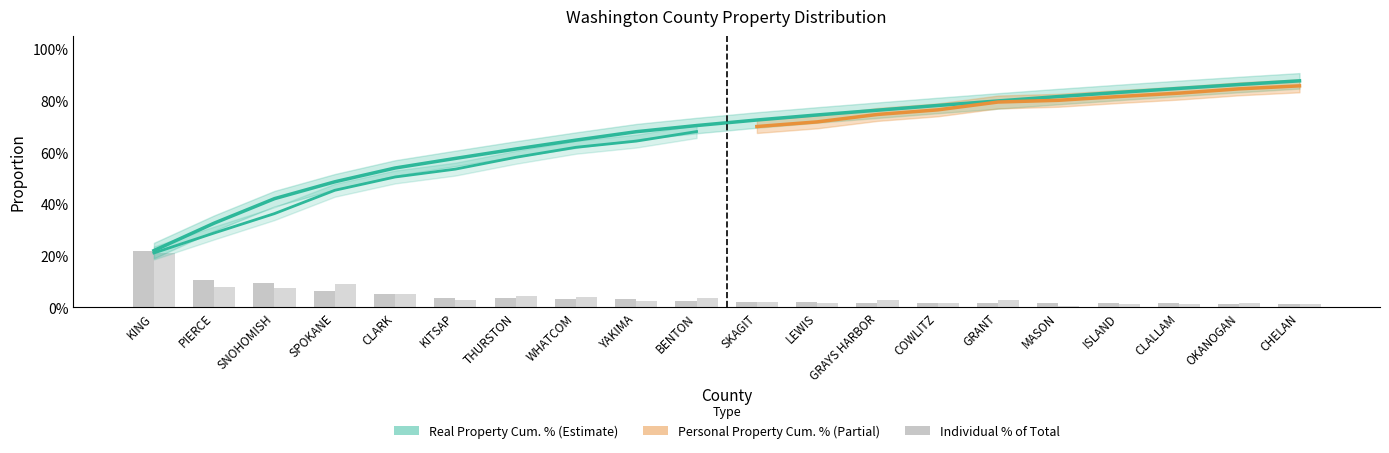

Which series has the largest total across all categories?

Real Property Cum %